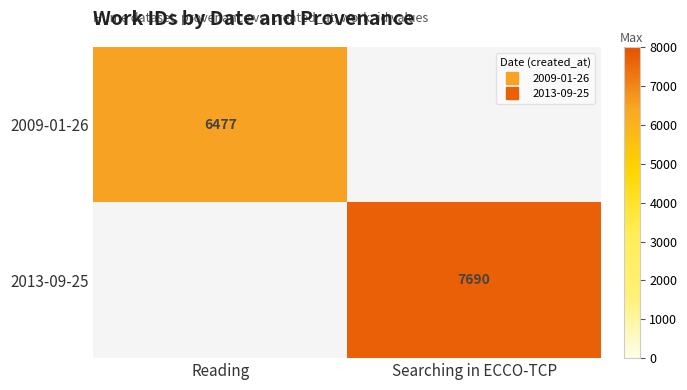

How many data points does each series have?

2